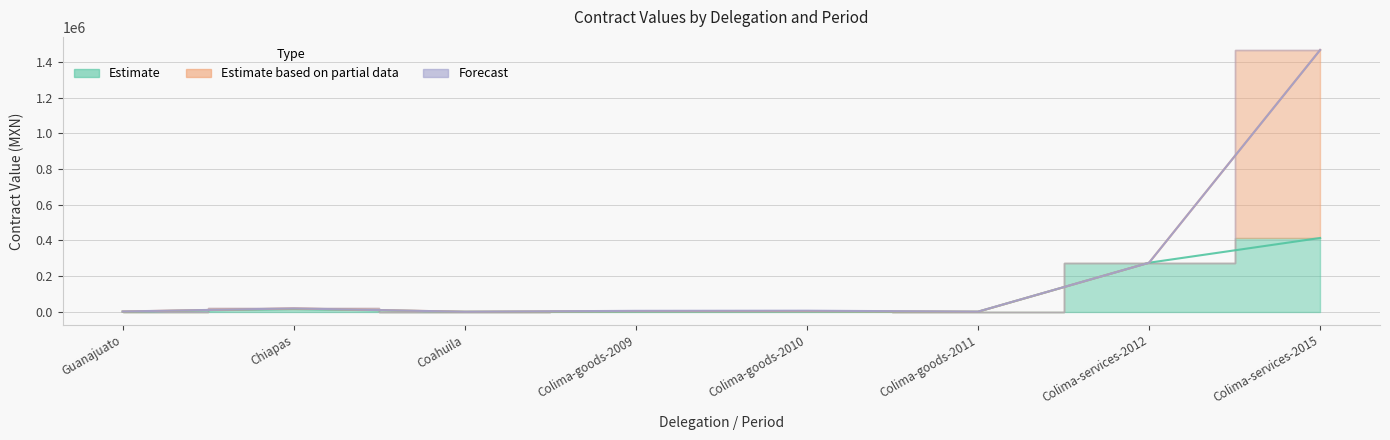

At which label does Estimate based on partial data reach its minimum?

Coahuila